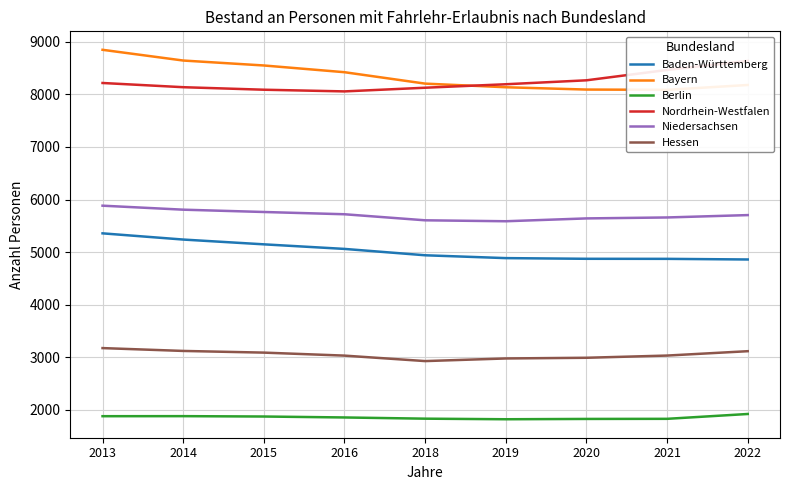

What are all the series names shown in the legend?

Baden-Württemberg, Bayern, Berlin, Nordrhein-Westfalen, Niedersachsen, Hessen